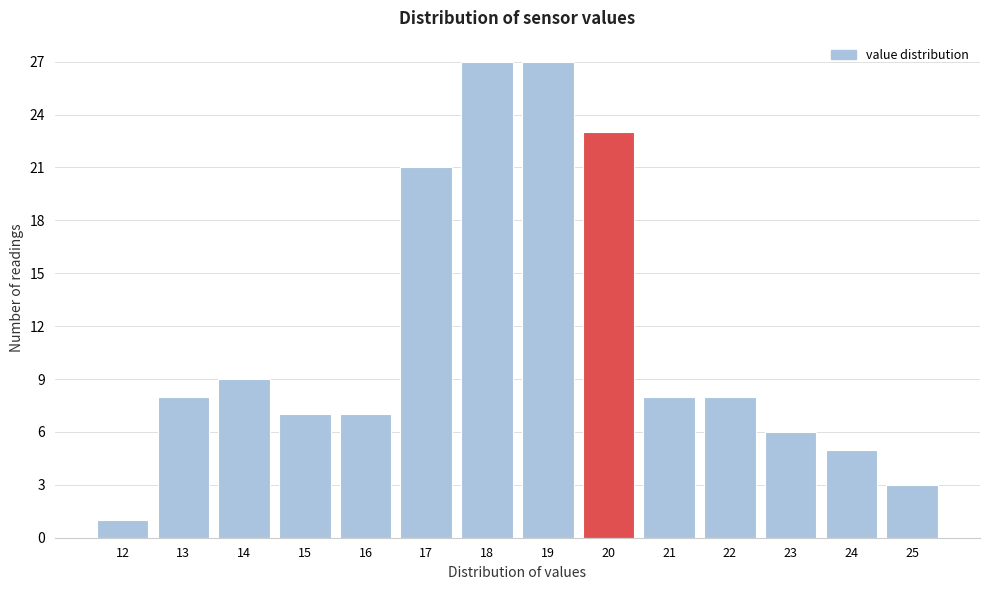

Reading left to right, extract all data points from this chart.

12=1	13=8	14=9	15=7	16=7	17=21	18=27	19=27	20=23	21=8	22=8	23=6	24=5	25=3